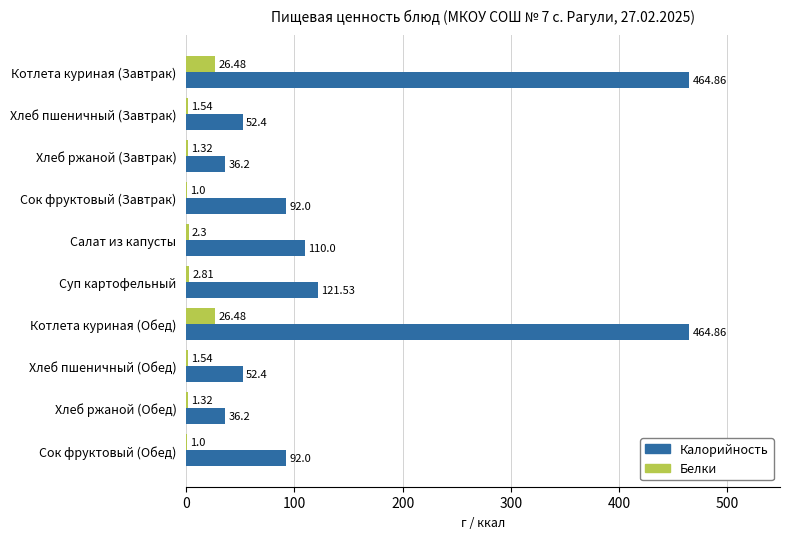

What is the sum of the Белки values at Салат из капусты and Суп картофельный?

5.1